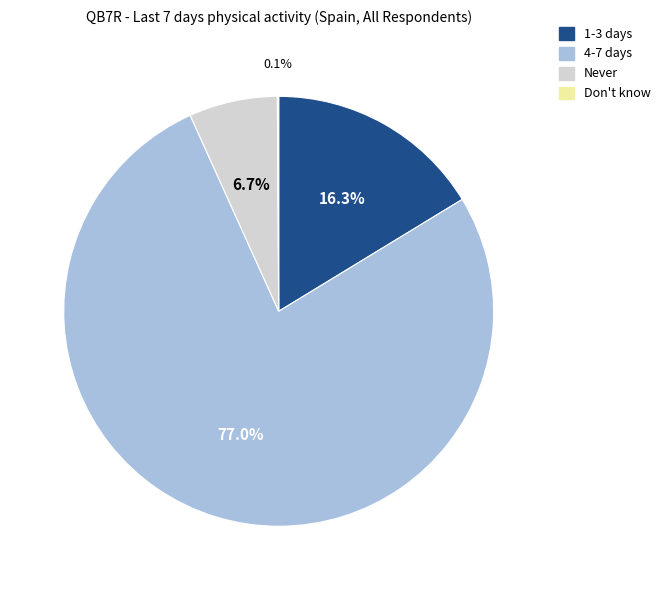

Combined, do 4-7 days and Never account for over 50%?

Yes